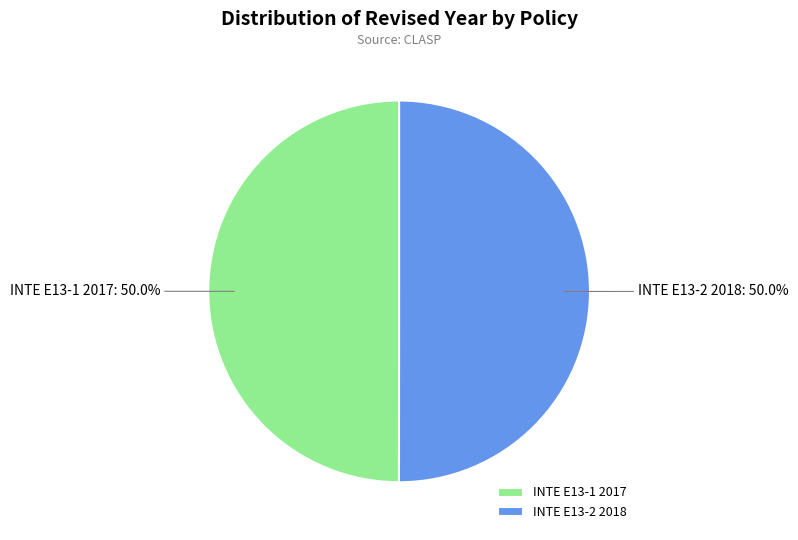

True or false: INTE E13-1 2017 accounts for 50% of the total.

True